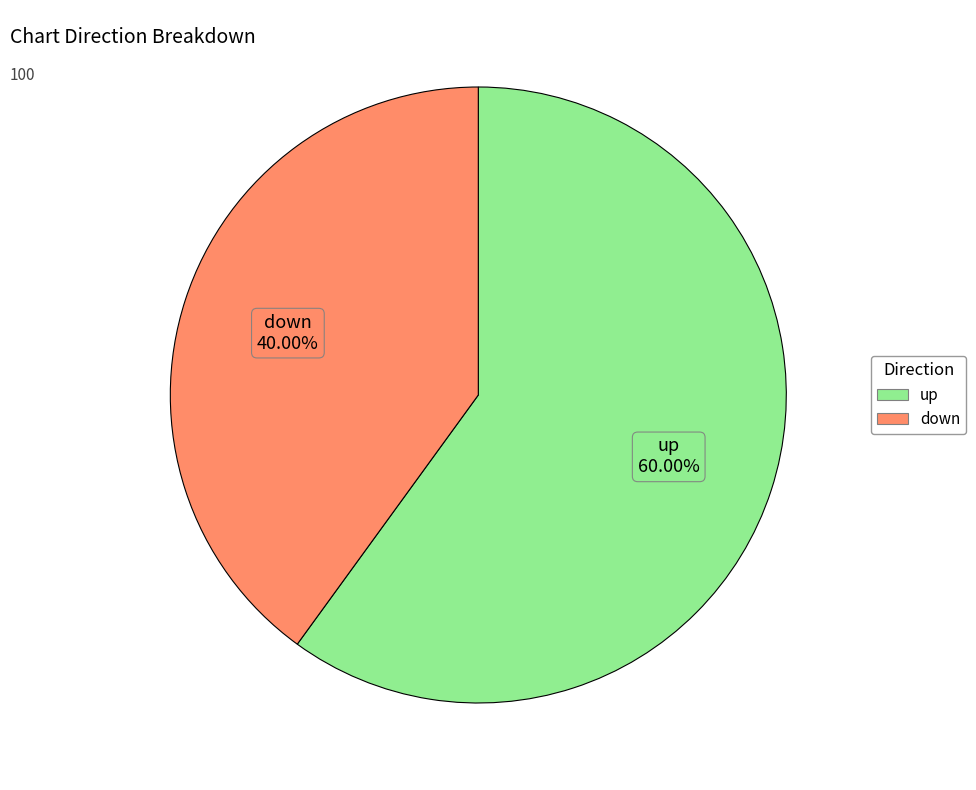

Does down represent more than half of the total?

No